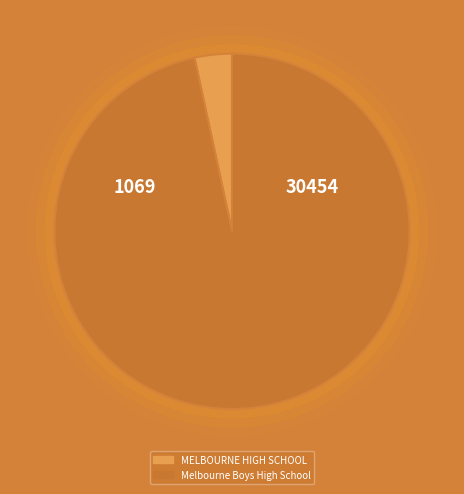

Is Melbourne Boys High School the majority of the pie?

Yes